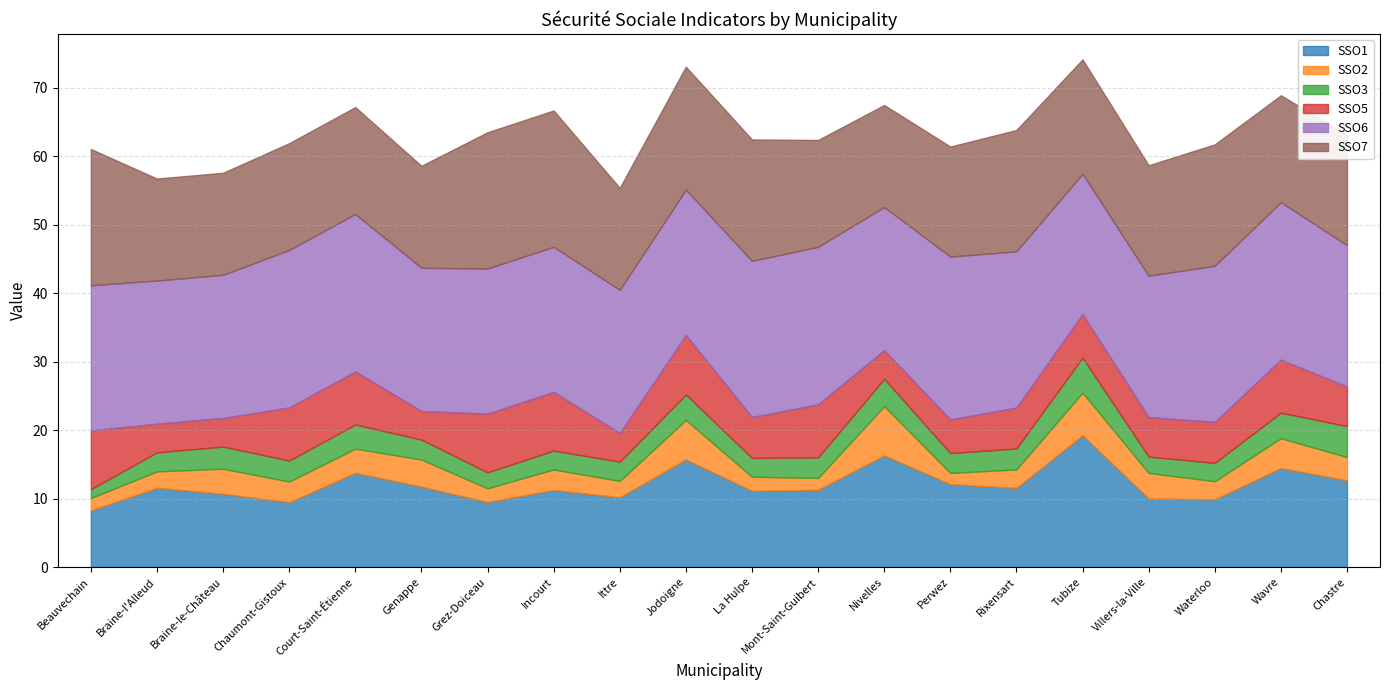

What is the label of the 15th point from the right?

Genappe